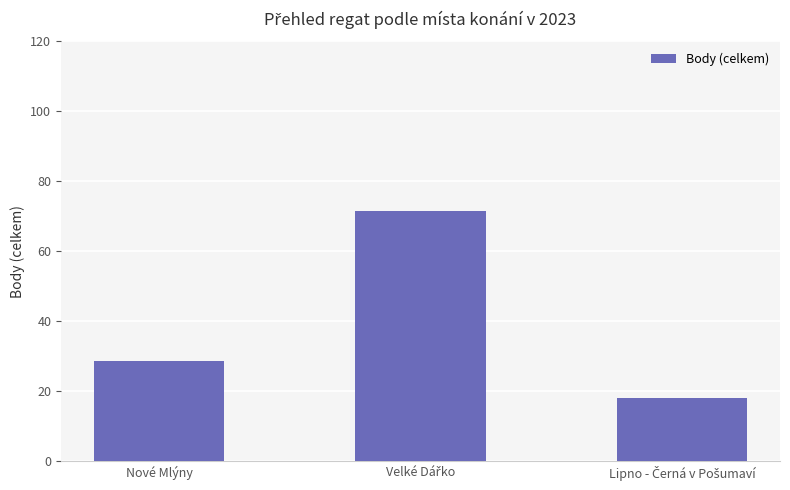

What is the difference between the maximum and second lowest values?

43.0